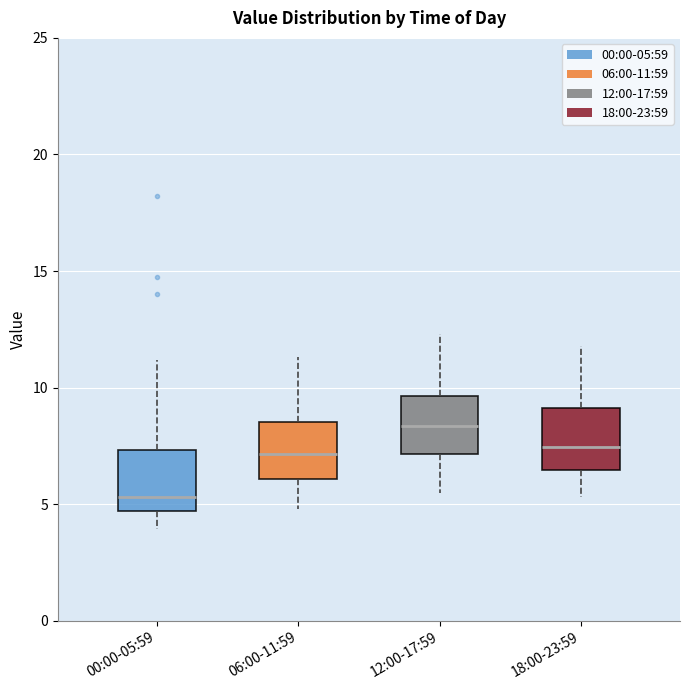

Where does the upper whisker of the box for 12:00-17:59 end on the y-axis? The values are not printed on the chart, so give them approximately, as read against the axis.

12.5